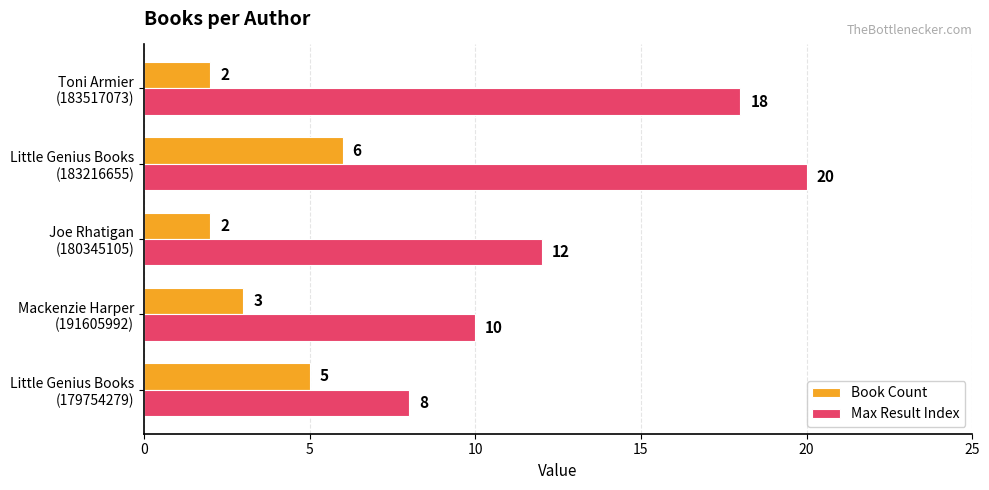

Rank the series by their maximum value, from highest to lowest.

Max Result Index, Book Count